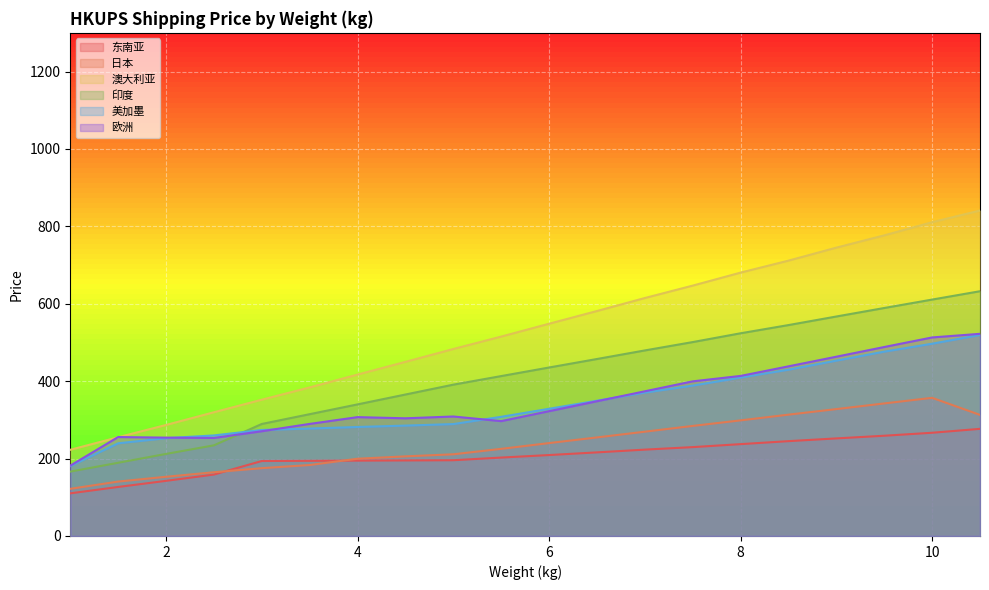

At which label does 美加墨 reach its peak?

10.5